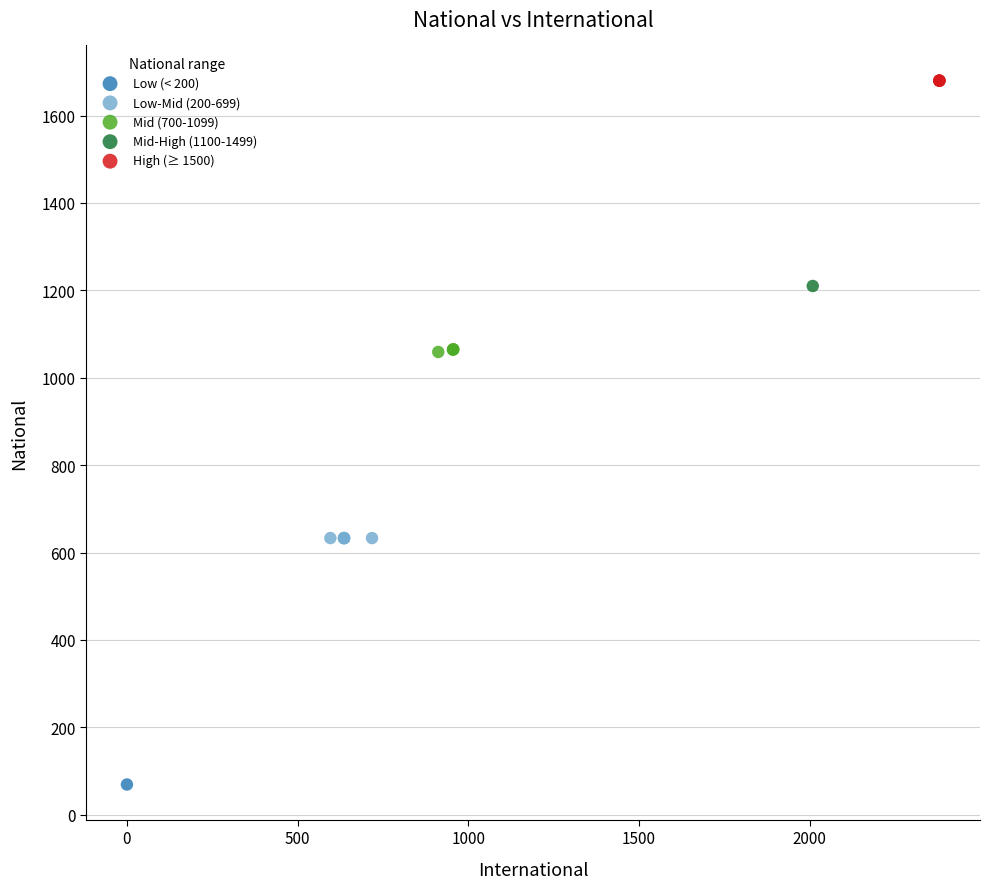

What are all the series names shown in the legend?

Low (< 200), Low-Mid (200-699), Mid (700-1099), Mid-High (1100-1499), High (≥ 1500)